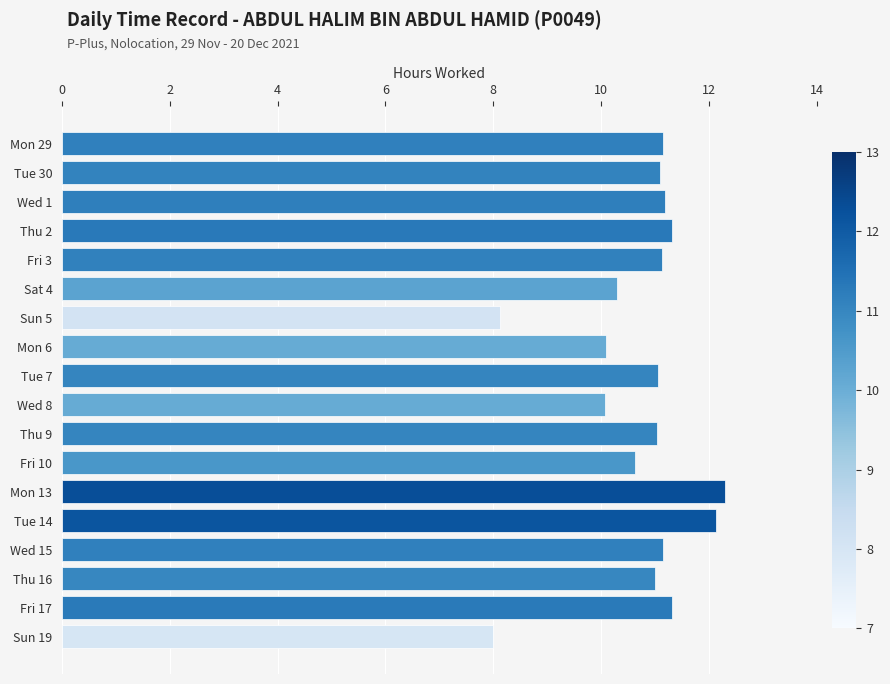

Count the number of categories in the chart.

18